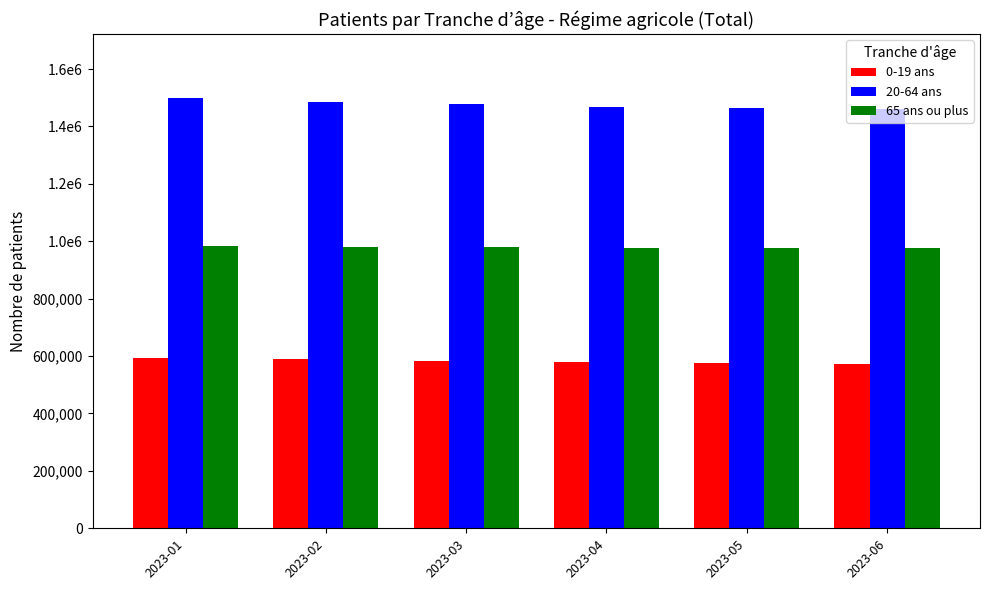

What is the approximate value of 0-19 ans at 2023-03, to the nearest 50?

583900